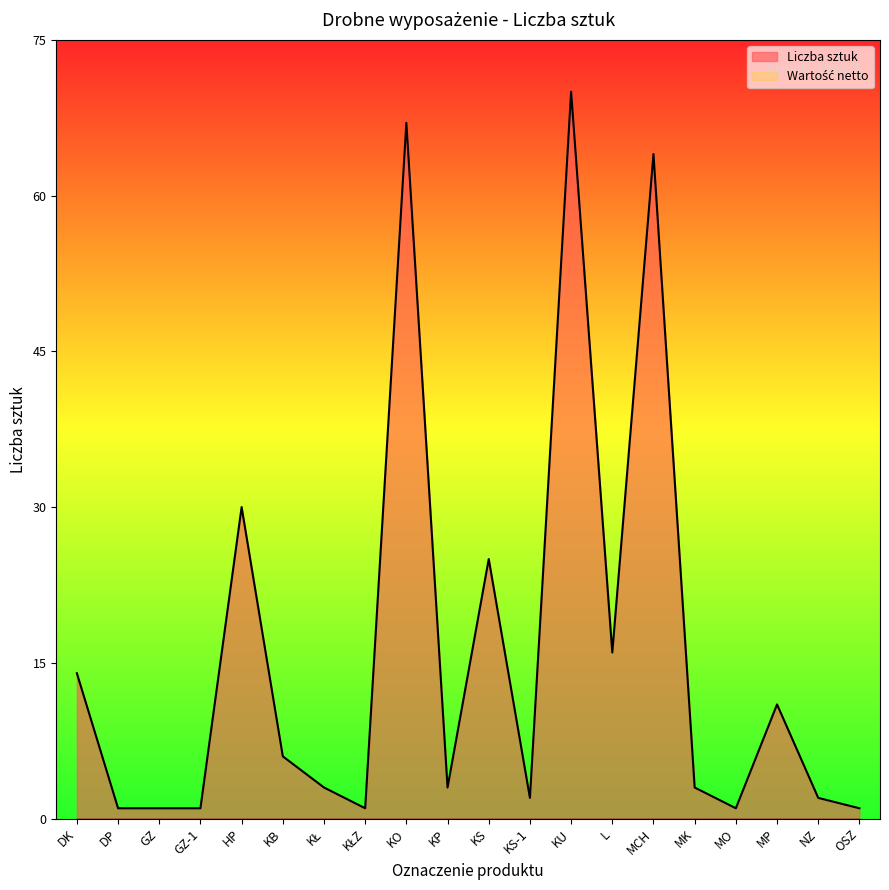

How many interior local peaks (higher than both neighbors) does the data have?

6